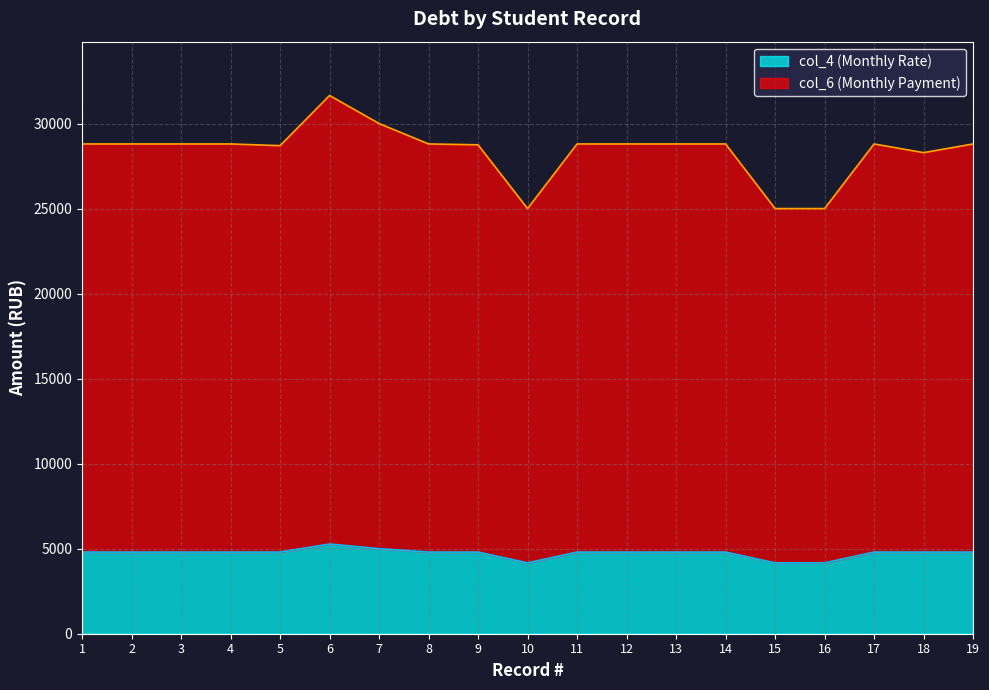

Between 3 and 18, which series saw the biggest shift?

col_6 (Monthly Payment)